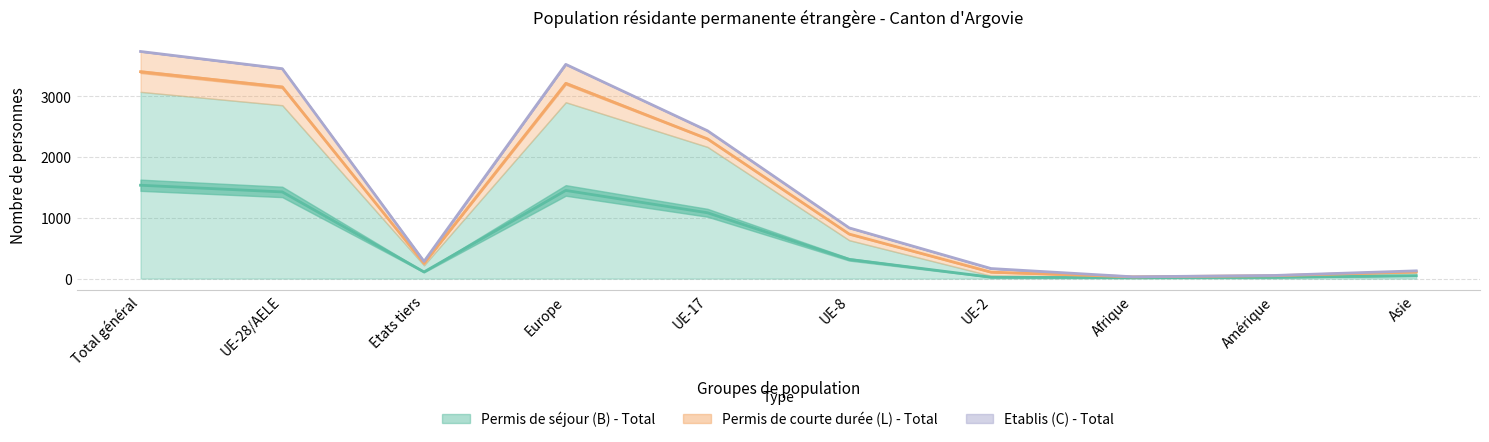

Which label corresponds to the smallest value in the chart?

Afrique